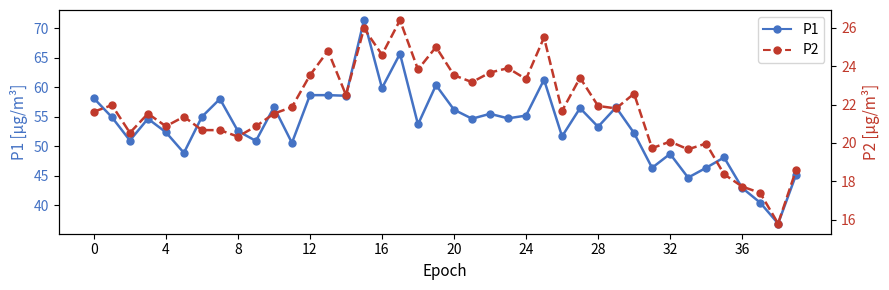

Which category has the lowest value in the P1 series?

38